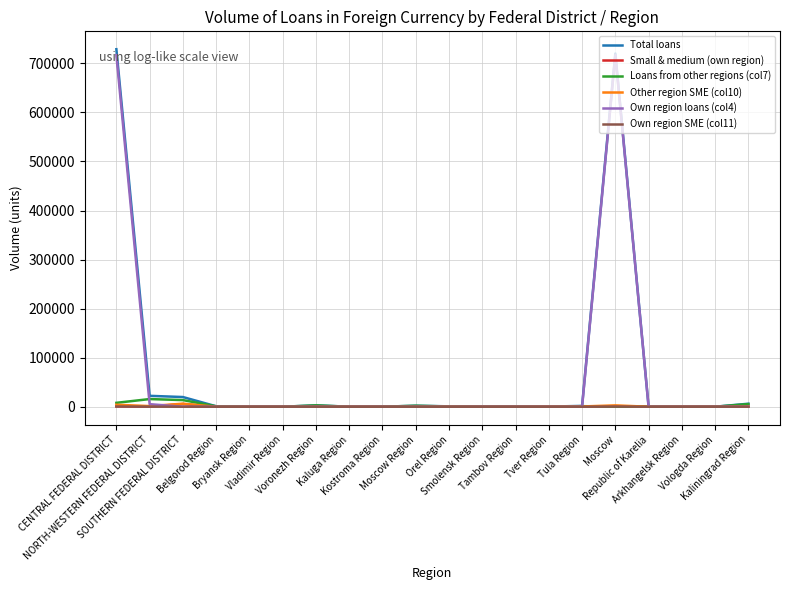

What is the highest value of the Total loans series?

728894